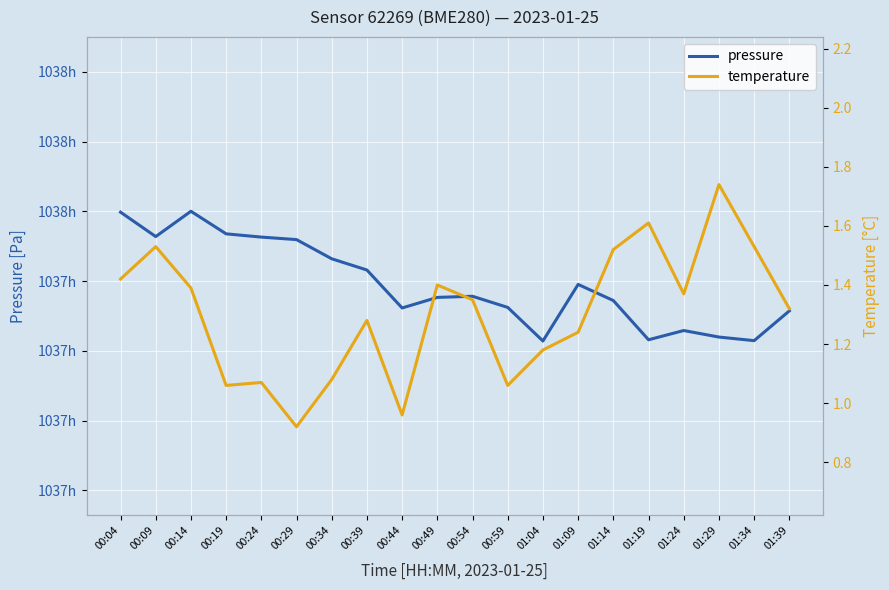

Reading left to right, transcribe all the data shown in this chart.

pressure: 00:04=103759.8	00:09=103752.8	00:14=103760.0	00:19=103753.6	00:24=103752.6	00:29=103751.9	00:34=103746.4	00:39=103743.2	00:44=103732.3	00:49=103735.3	00:54=103735.7	00:59=103732.5	01:04=103722.8	01:09=103739.1	01:14=103734.4	01:19=103723.2	01:24=103725.8	01:29=103724.0	01:34=103722.9	01:39=103731.5
temperature: 00:04=1.4	00:09=1.5	00:14=1.4	00:19=1.1	00:24=1.1	00:29=0.9	00:34=1.1	00:39=1.3	00:44=1.0	00:49=1.4	00:54=1.4	00:59=1.1	01:04=1.2	01:09=1.2	01:14=1.5	01:19=1.6	01:24=1.4	01:29=1.7	01:34=1.5	01:39=1.3